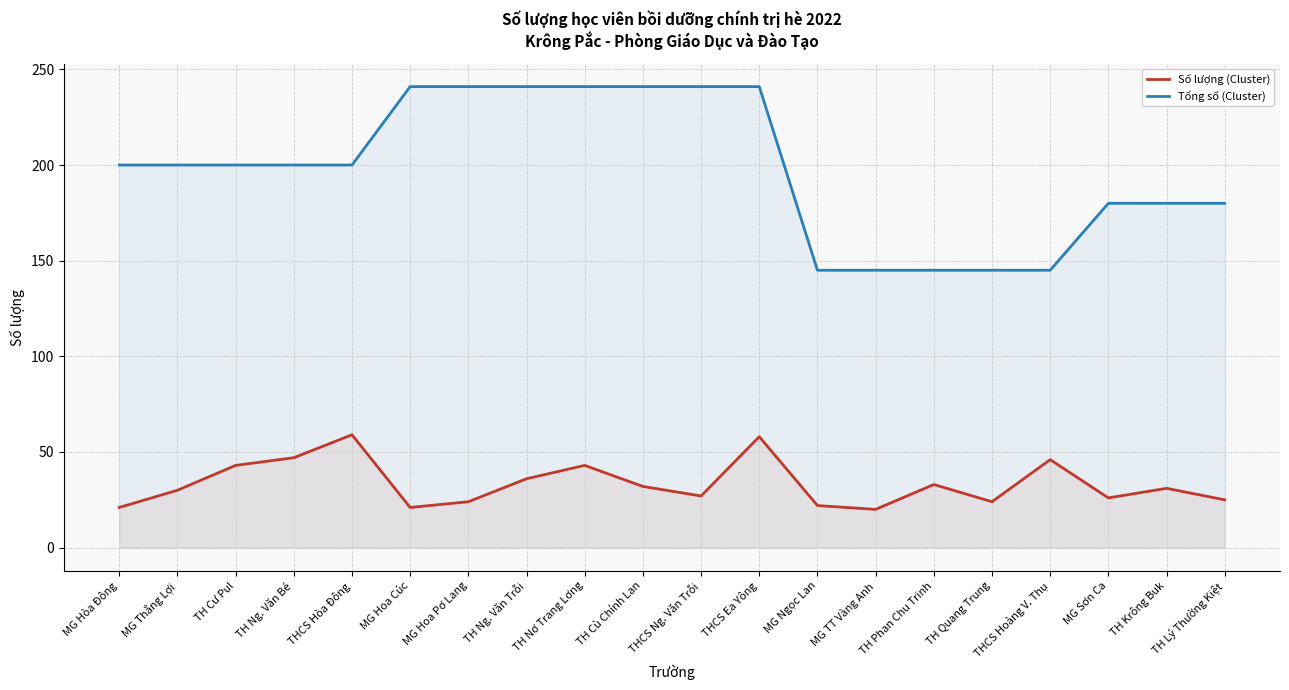

What is the total value across all series at MG Thắng Lợi?

230